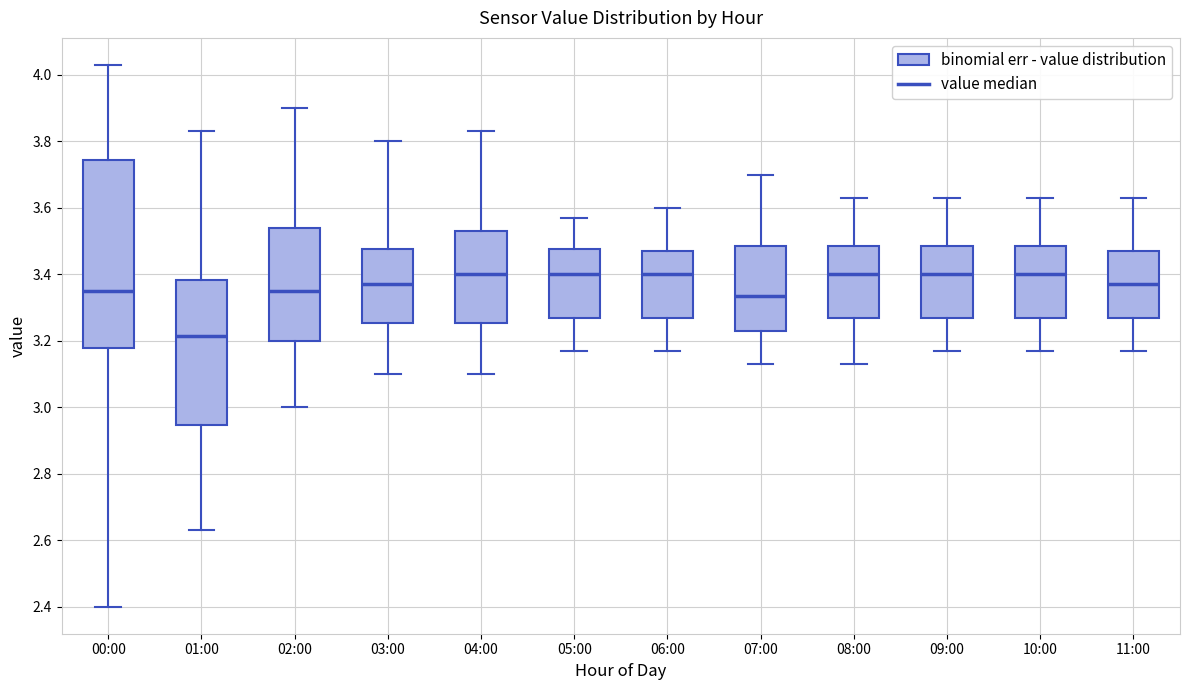

Comparing the boxes themselves (not the whiskers), which one is the tallest?

00:00